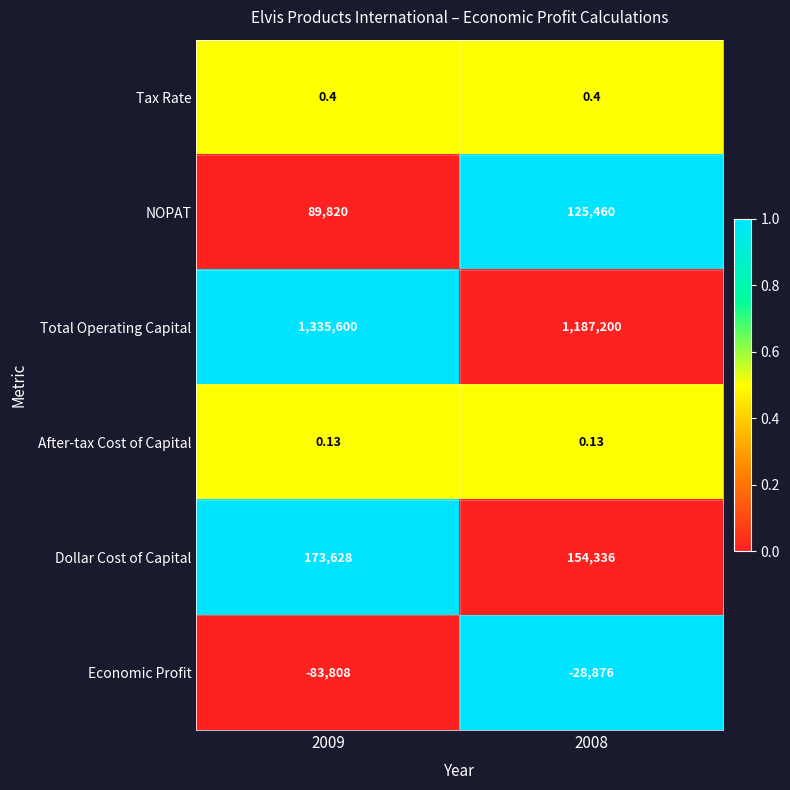

At how many categories does at least one series exceed 0?

2